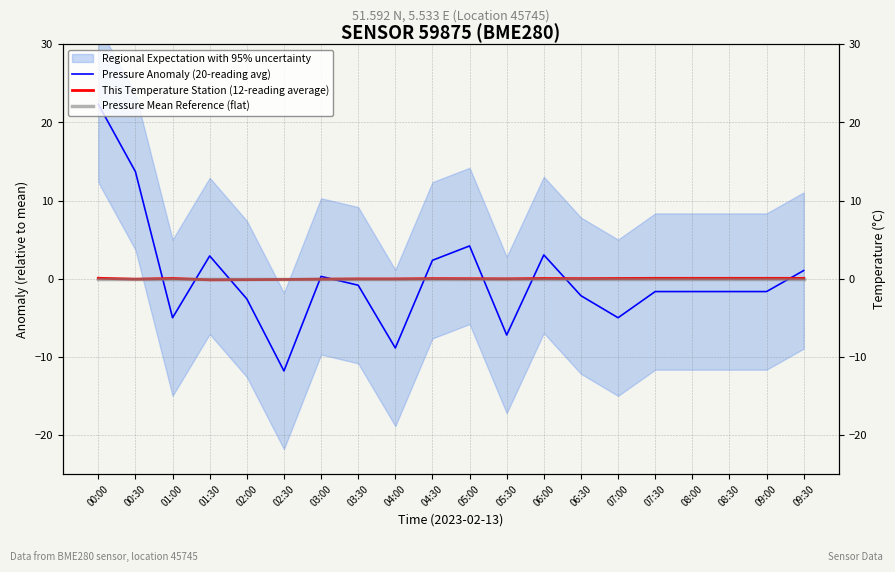

What position from the left is 06:30?

14